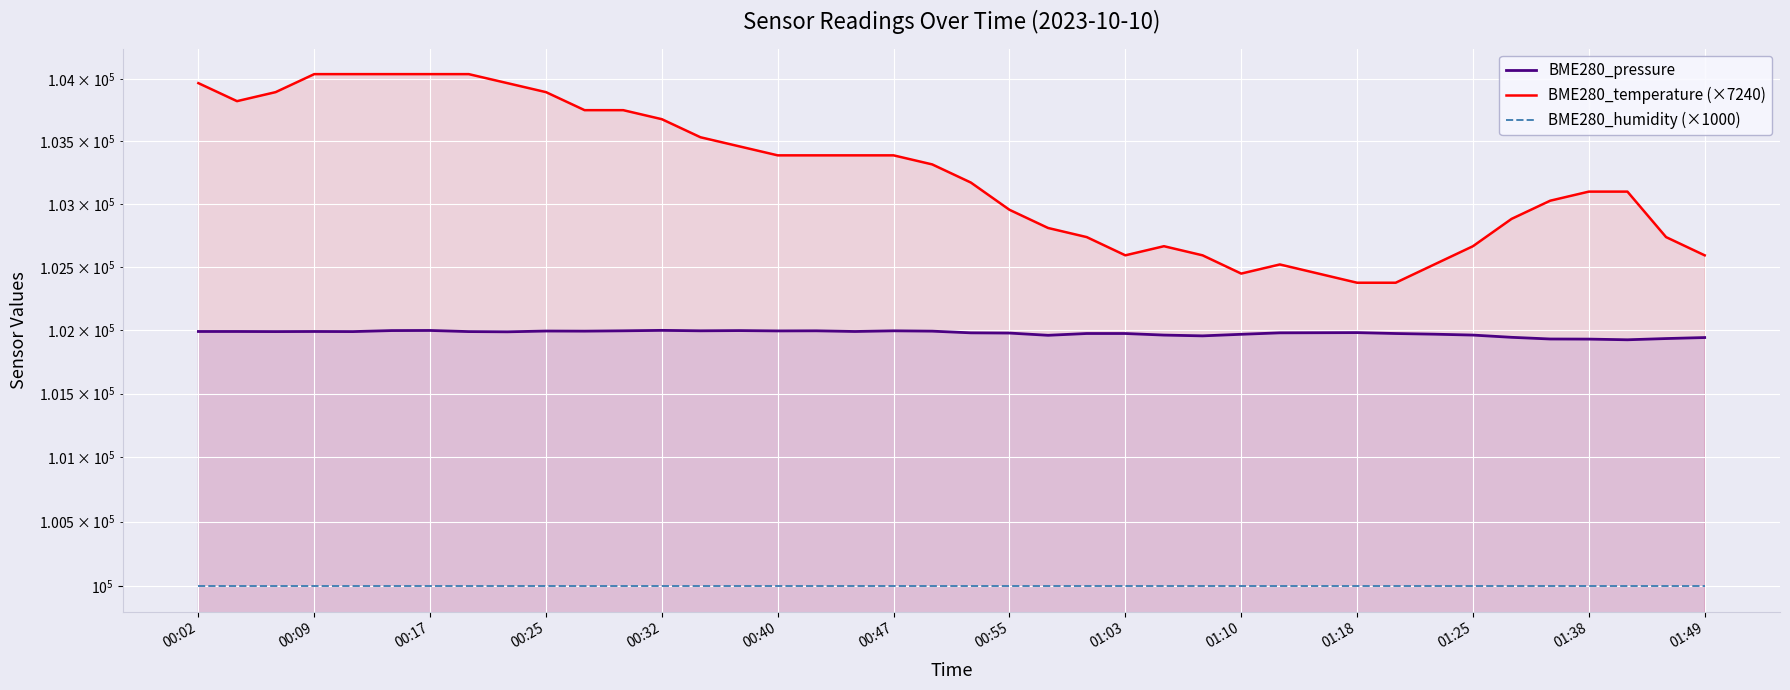

Count the number of categories in the chart.

40